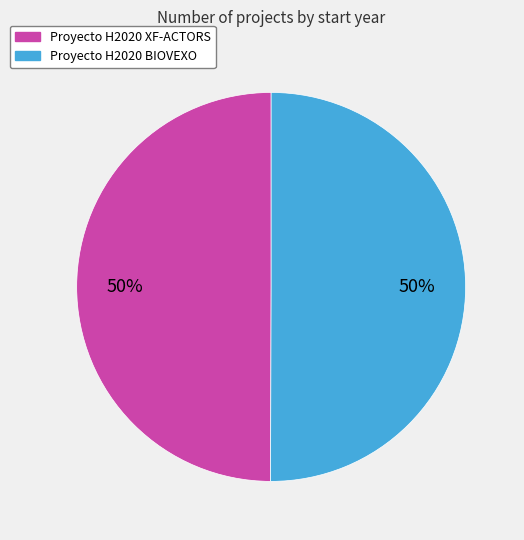

What is the ratio of the value at Proyecto H2020 BIOVEXO to the value at Proyecto H2020 XF-ACTORS?

1.0